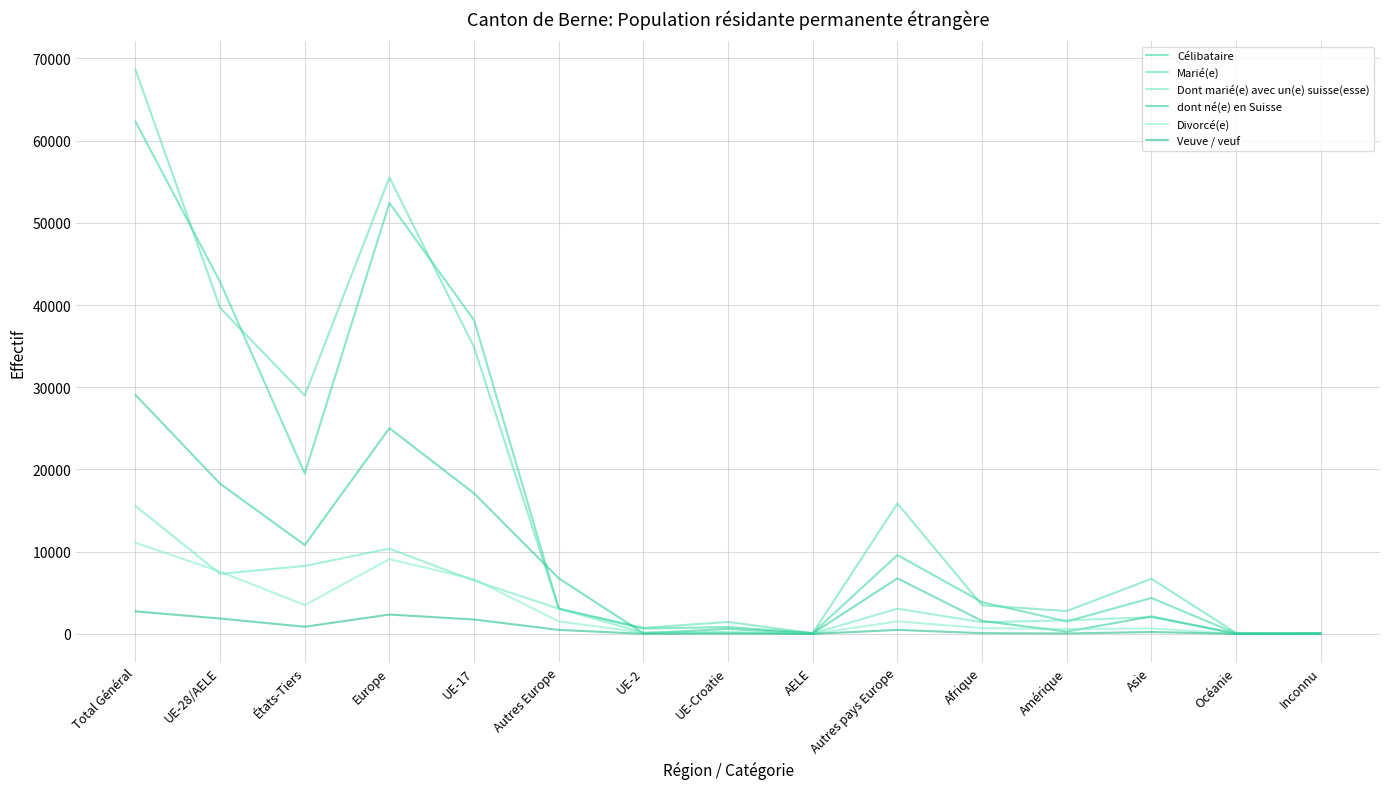

What are all the series names shown in the legend?

Célibataire, Marié(e), Dont marié(e) avec un(e) suisse(esse), dont né(e) en Suisse, Divorcé(e), Veuve / veuf